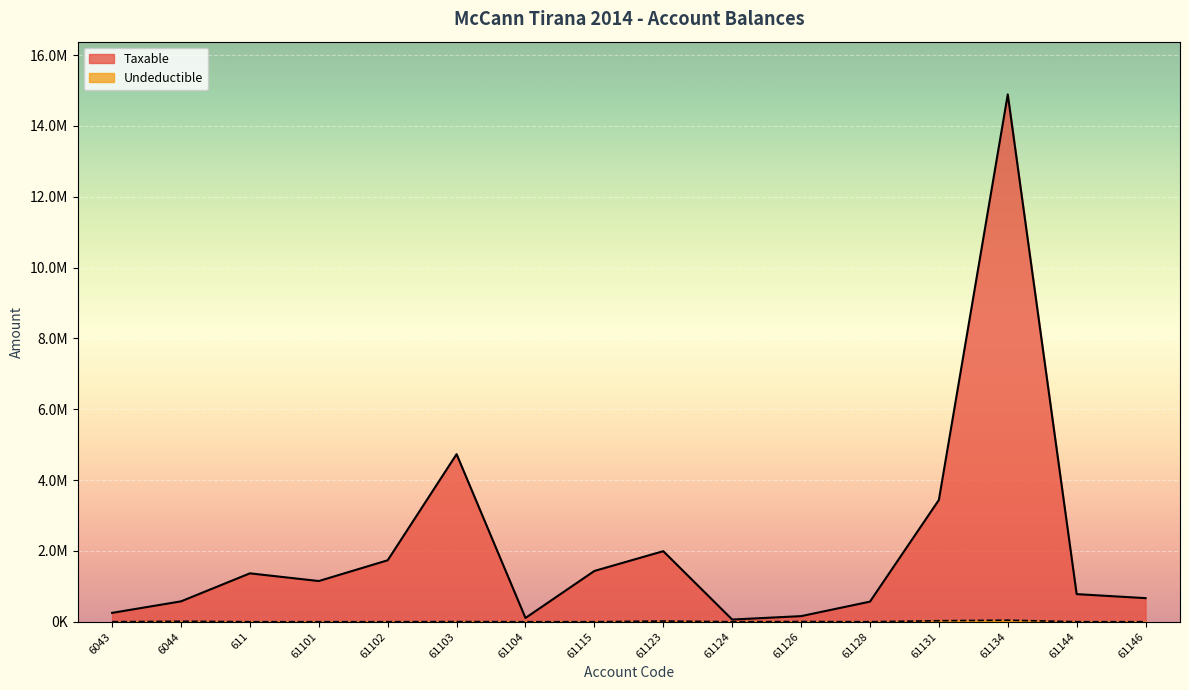

Which series has the largest total across all categories?

Taxable